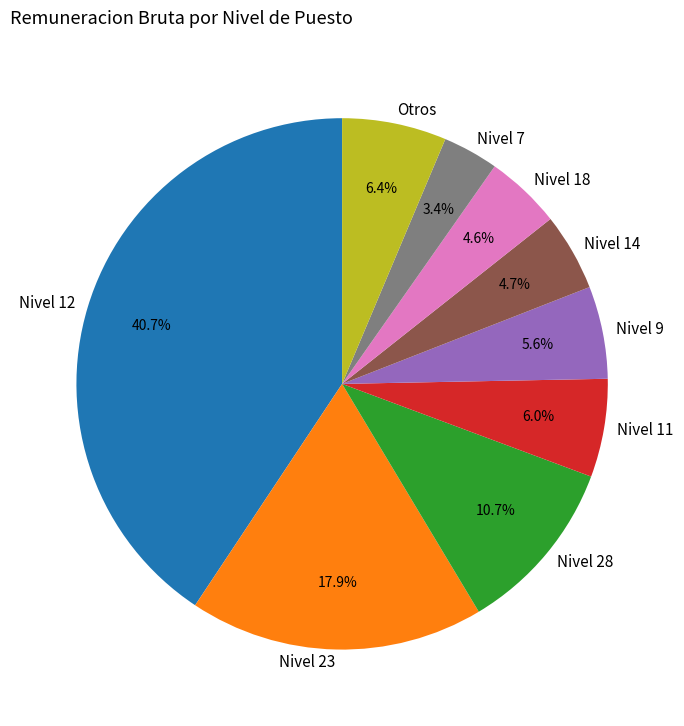

What is the smallest slice in the pie chart?

Nivel 7